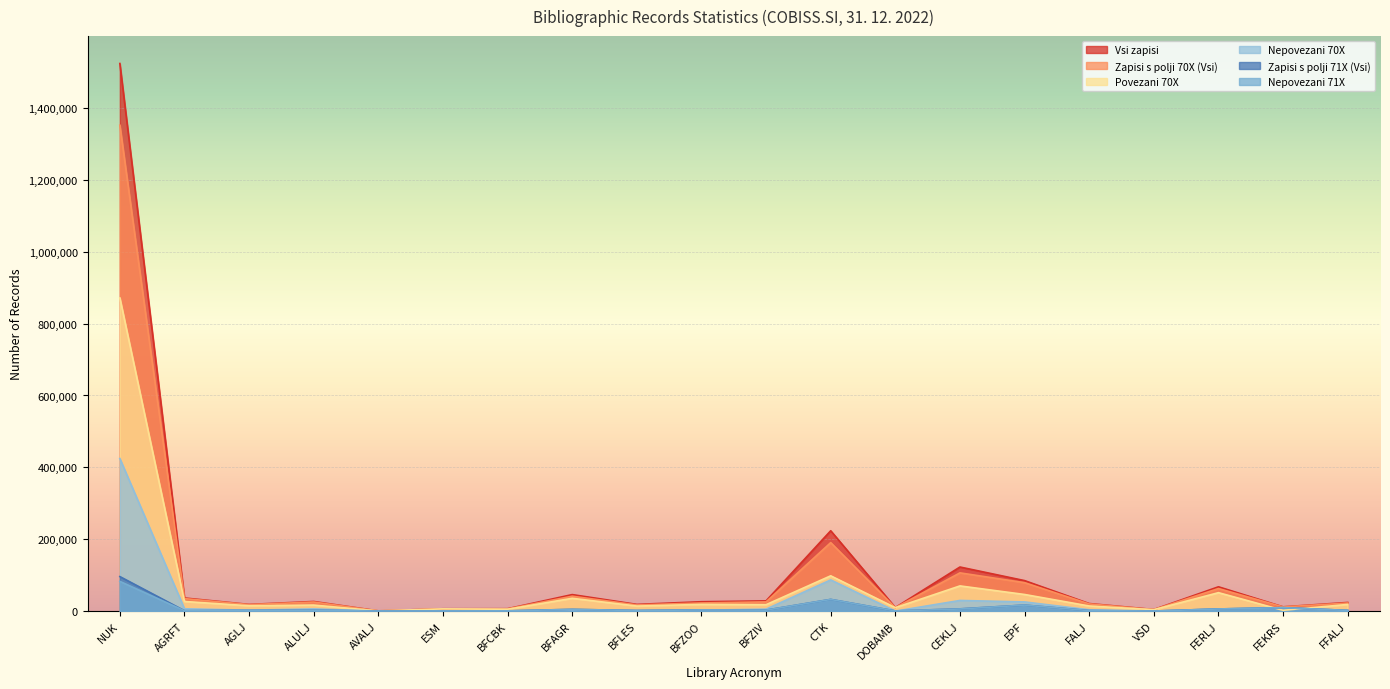

At which category does Vsi zapisi reach its first local peak?

ALULJ